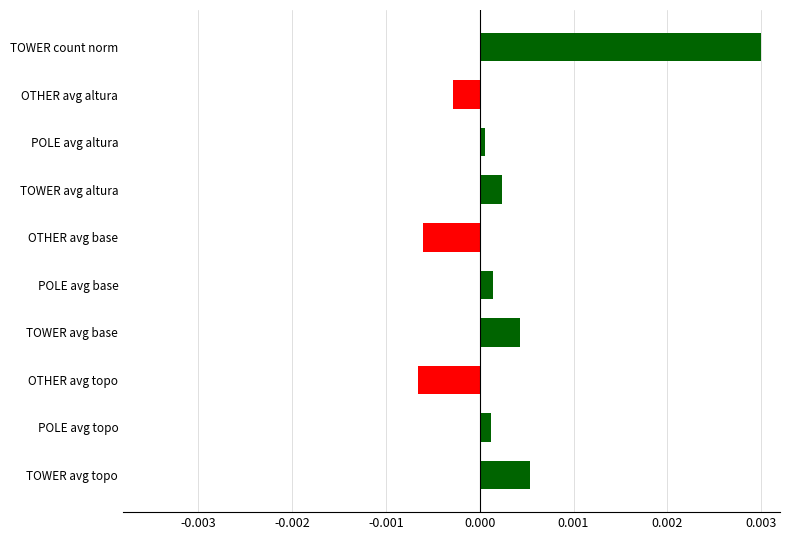

Is it true that the value at OTHER avg topo is -0.0?

True